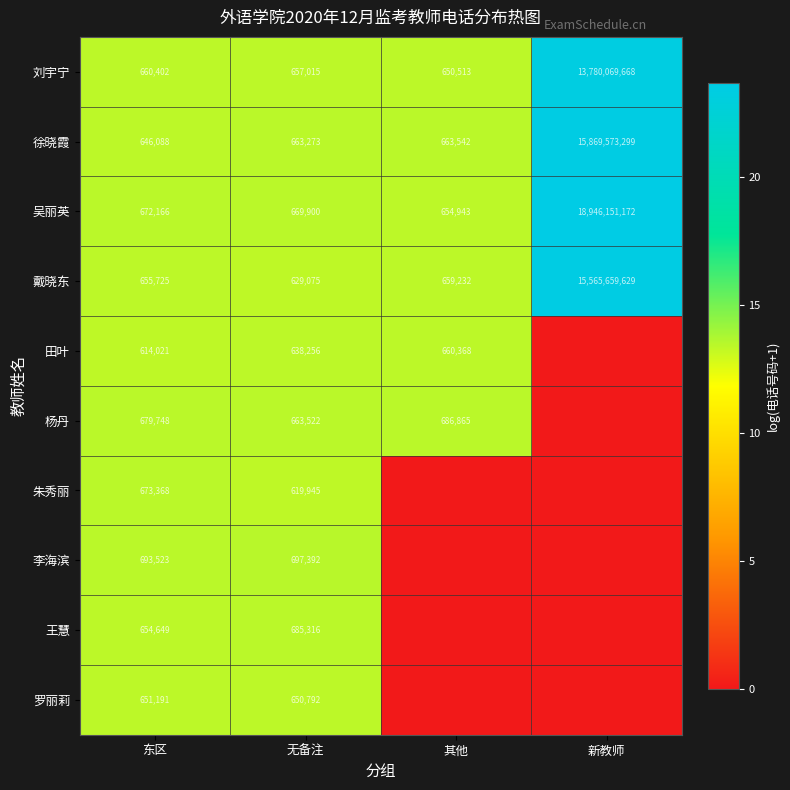

What is the average value of the 戴晓东 series?

3891900915